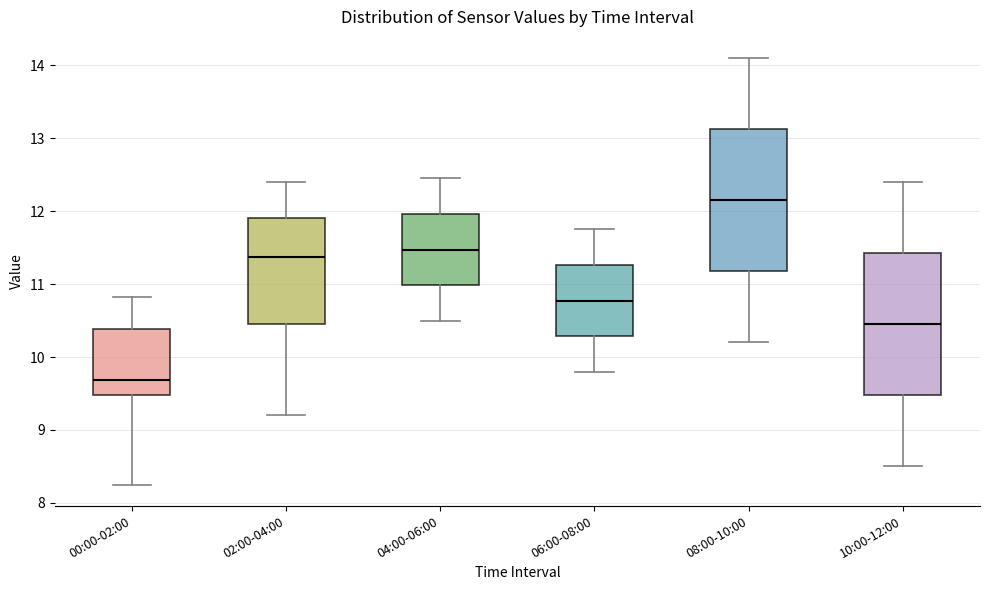

Reading left to right, read every box against the y-axis: the position of its median line, the range the box covers, and the ends of its whiskers. The values are not printed on the chart, so give them approximately, as read against the axis.

00:00-02:00: median 9.7, box 9.5 to 10.4, whiskers 8.3 to 10.8
02:00-04:00: median 11.4, box 10.4 to 11.9, whiskers 9.2 to 12.4
04:00-06:00: median 11.5, box 11.0 to 12.0, whiskers 10.5 to 12.5
06:00-08:00: median 10.8, box 10.3 to 11.3, whiskers 9.8 to 11.8
08:00-10:00: median 12.2, box 11.2 to 13.1, whiskers 10.2 to 14.1
10:00-12:00: median 10.5, box 9.5 to 11.4, whiskers 8.5 to 12.4